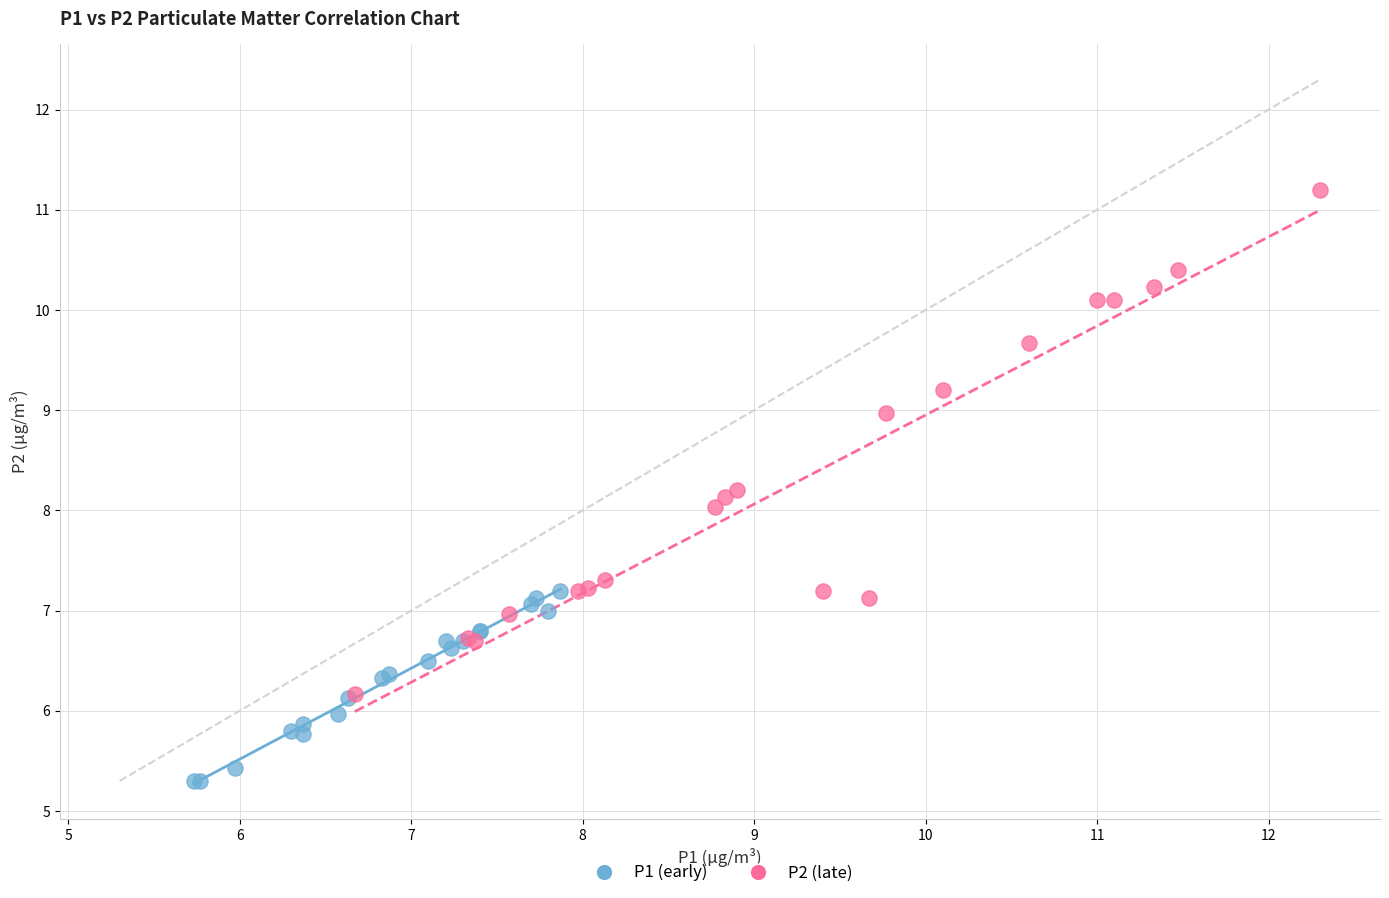

Which series reaches the maximum Y coordinate?

P2 (late)